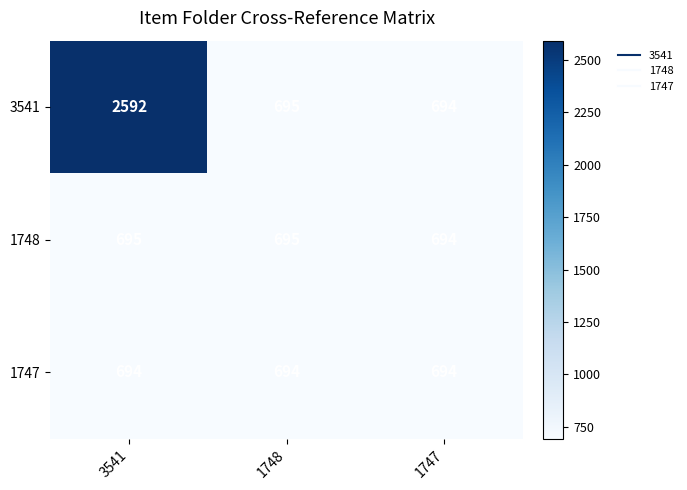

Reading right to left, what are all the values shown in this chart?

3541: 694	695	2592
1748: 694	695	695
1747: 694	694	694